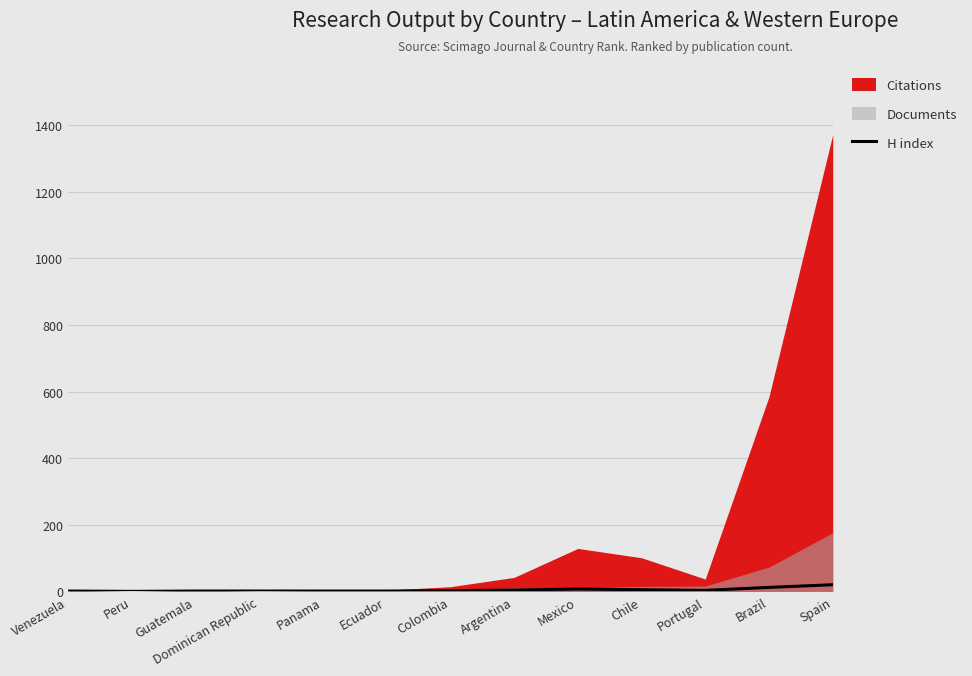

How many positive values are there?

12